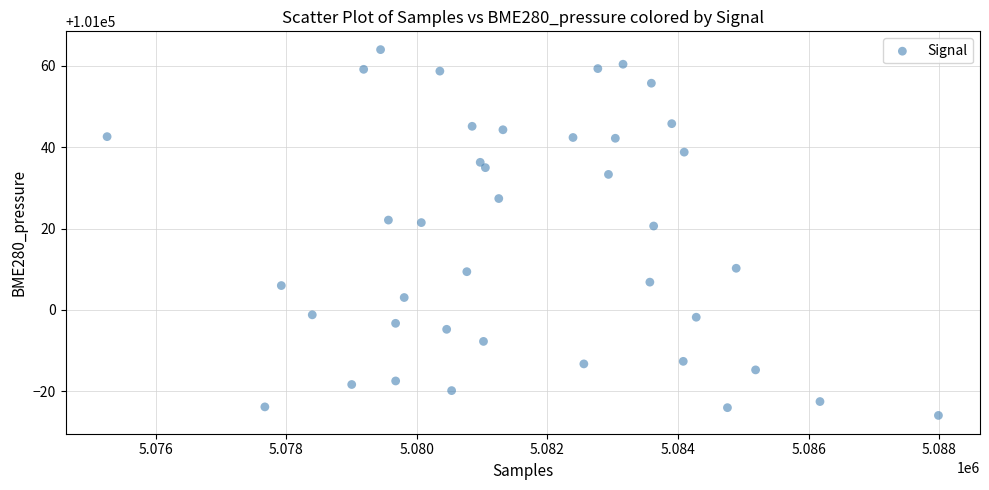

What is the range of X values (max minus min)?

12731.0